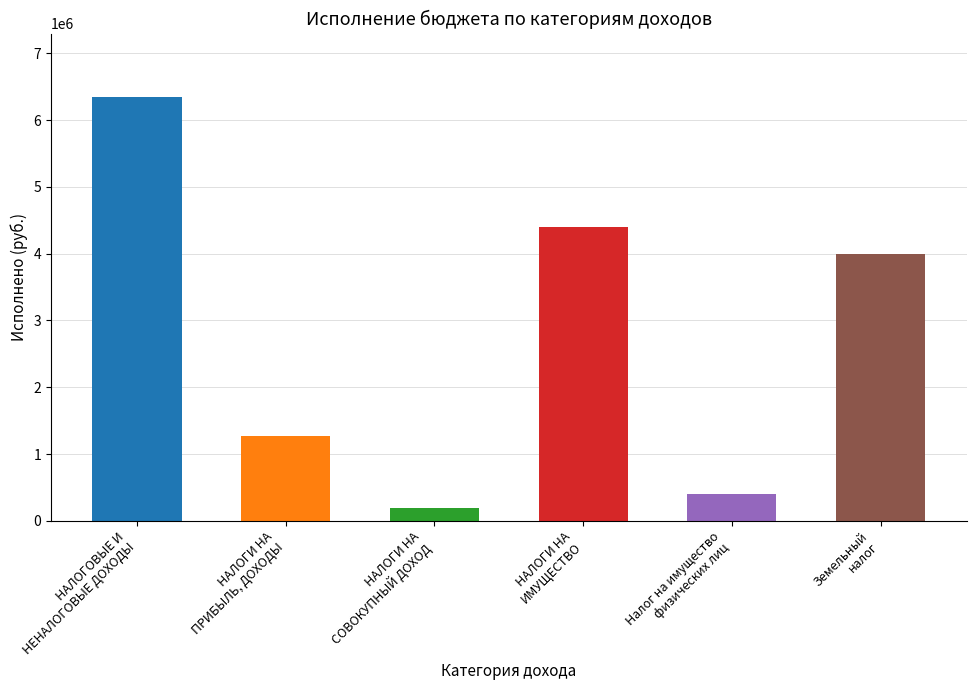

At which label is the value closest to 3269390?

Земельный
налог